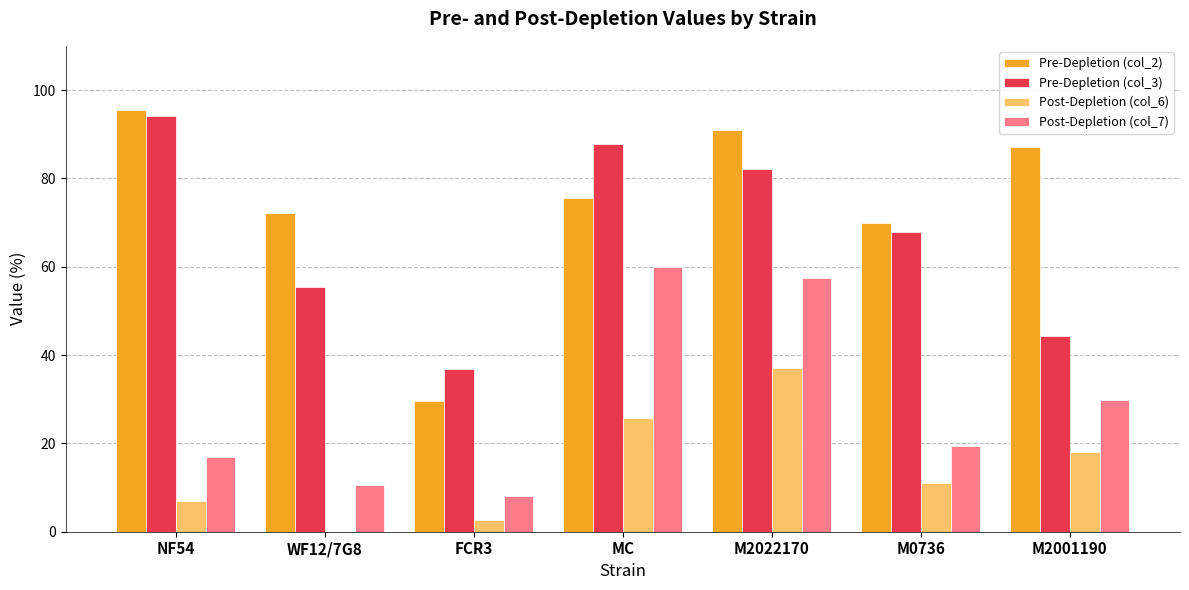

Between M2022170 and M0736, which series saw the biggest shift?

Post-Depletion (col_7)